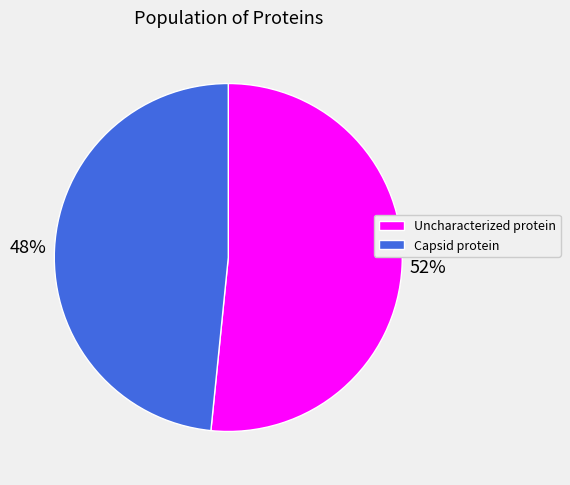

Is there a majority slice in this chart?

Yes